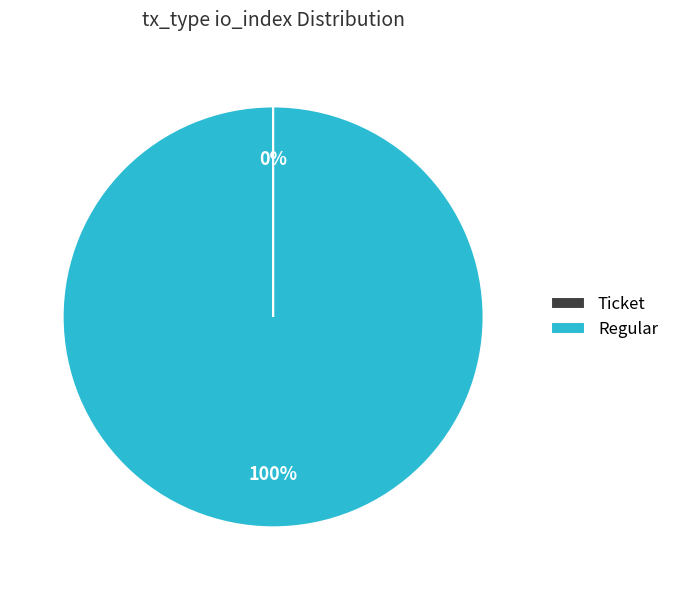

What is the majority slice?

Regular